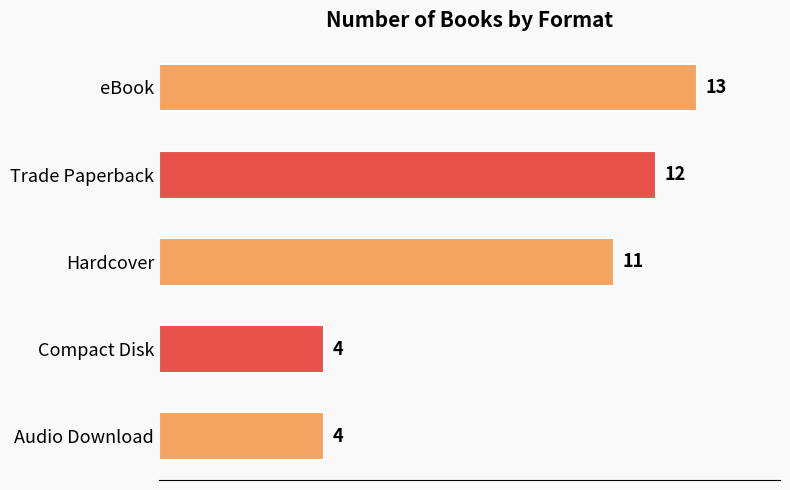

What is the value of the 4th bar from the top?

4